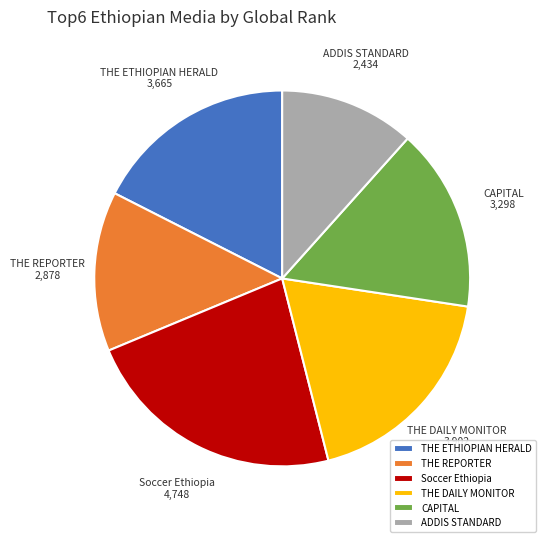

Count the number of slices in the pie.

6